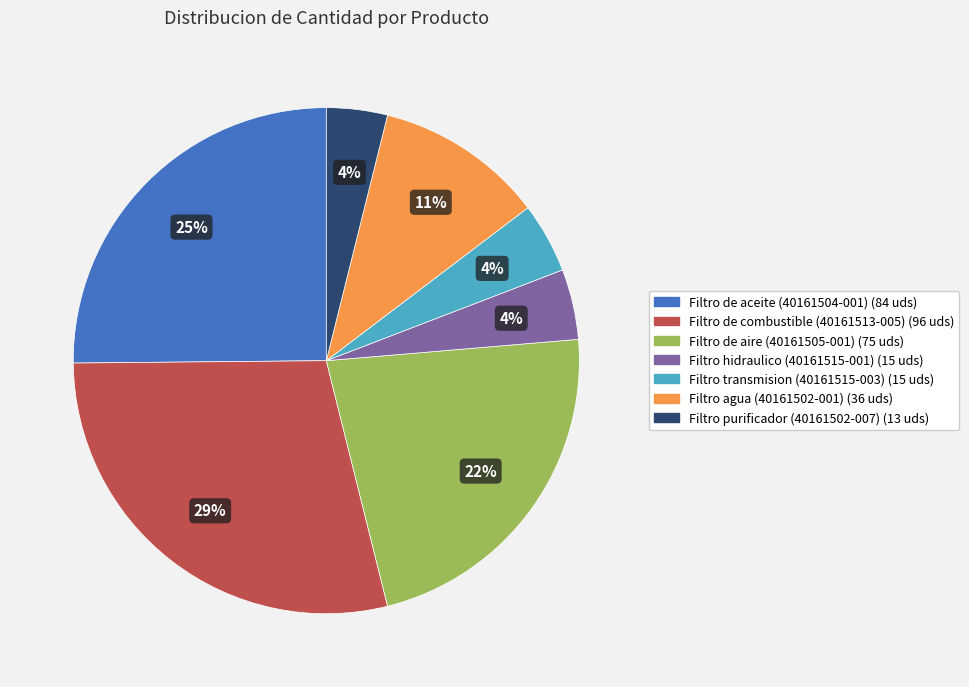

Between Filtro purificador (40161502-007) and Filtro agua (40161502-001), which is larger?

Filtro agua (40161502-001)